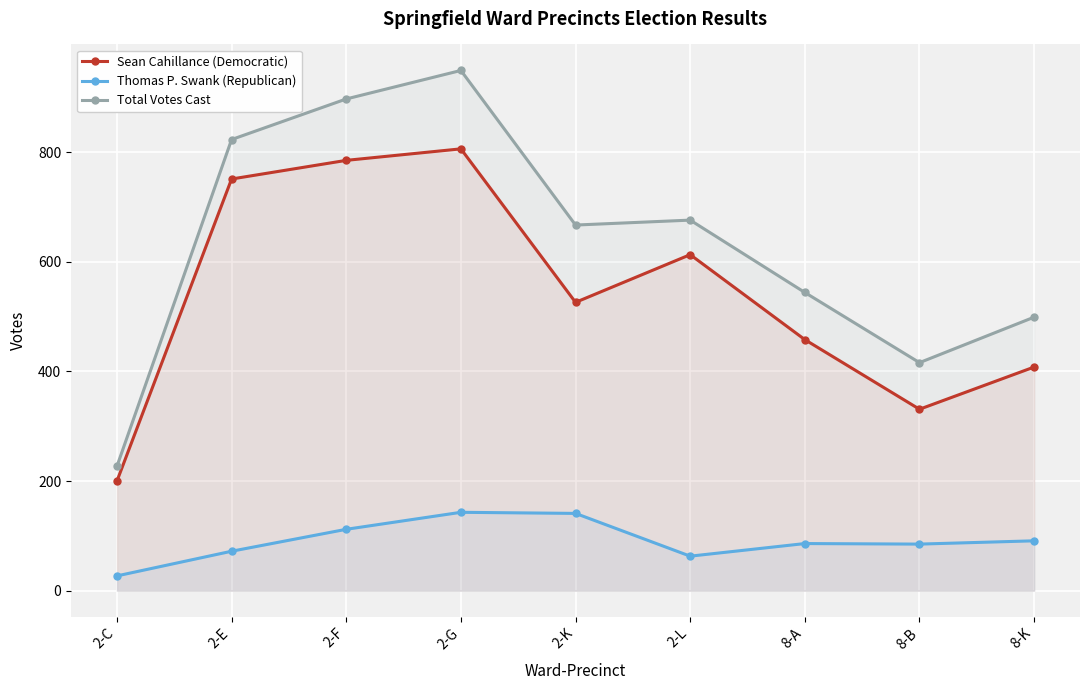

Where is the first local maximum for Total Votes Cast?

2-G